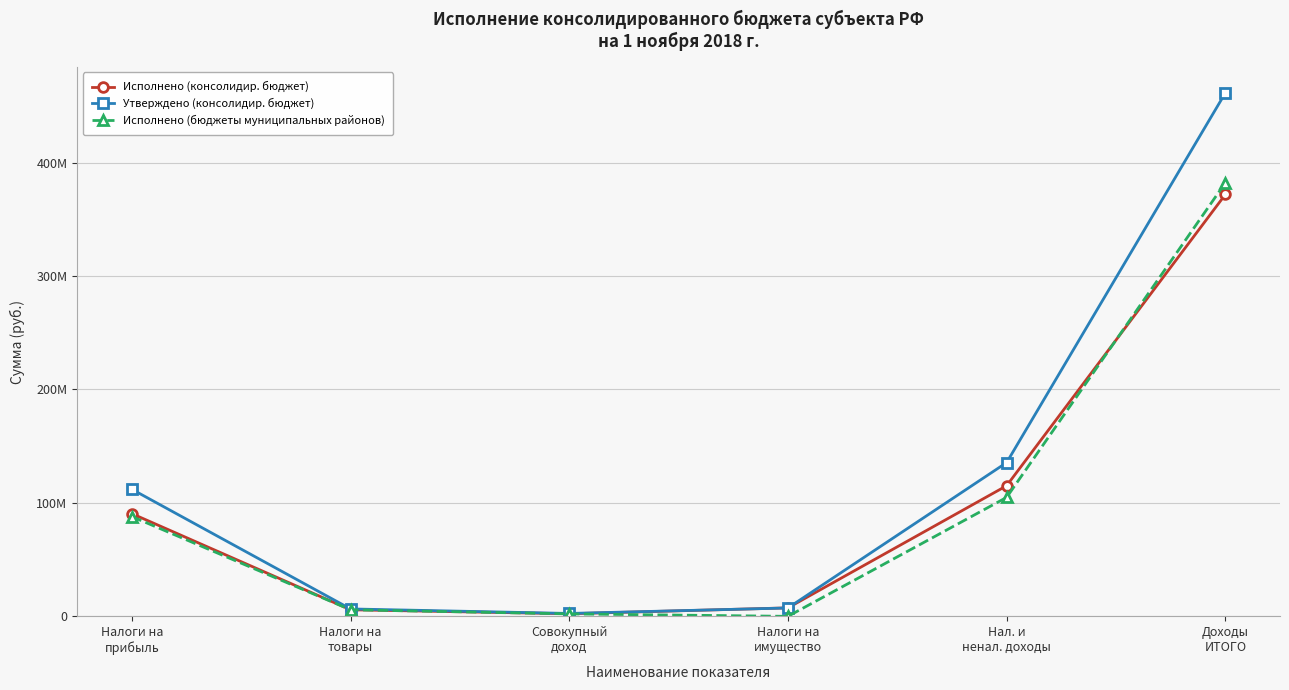

Is it true that Исполнено (консолидир. бюджет) equals 5796167.8 at Налоги на
товары?

True